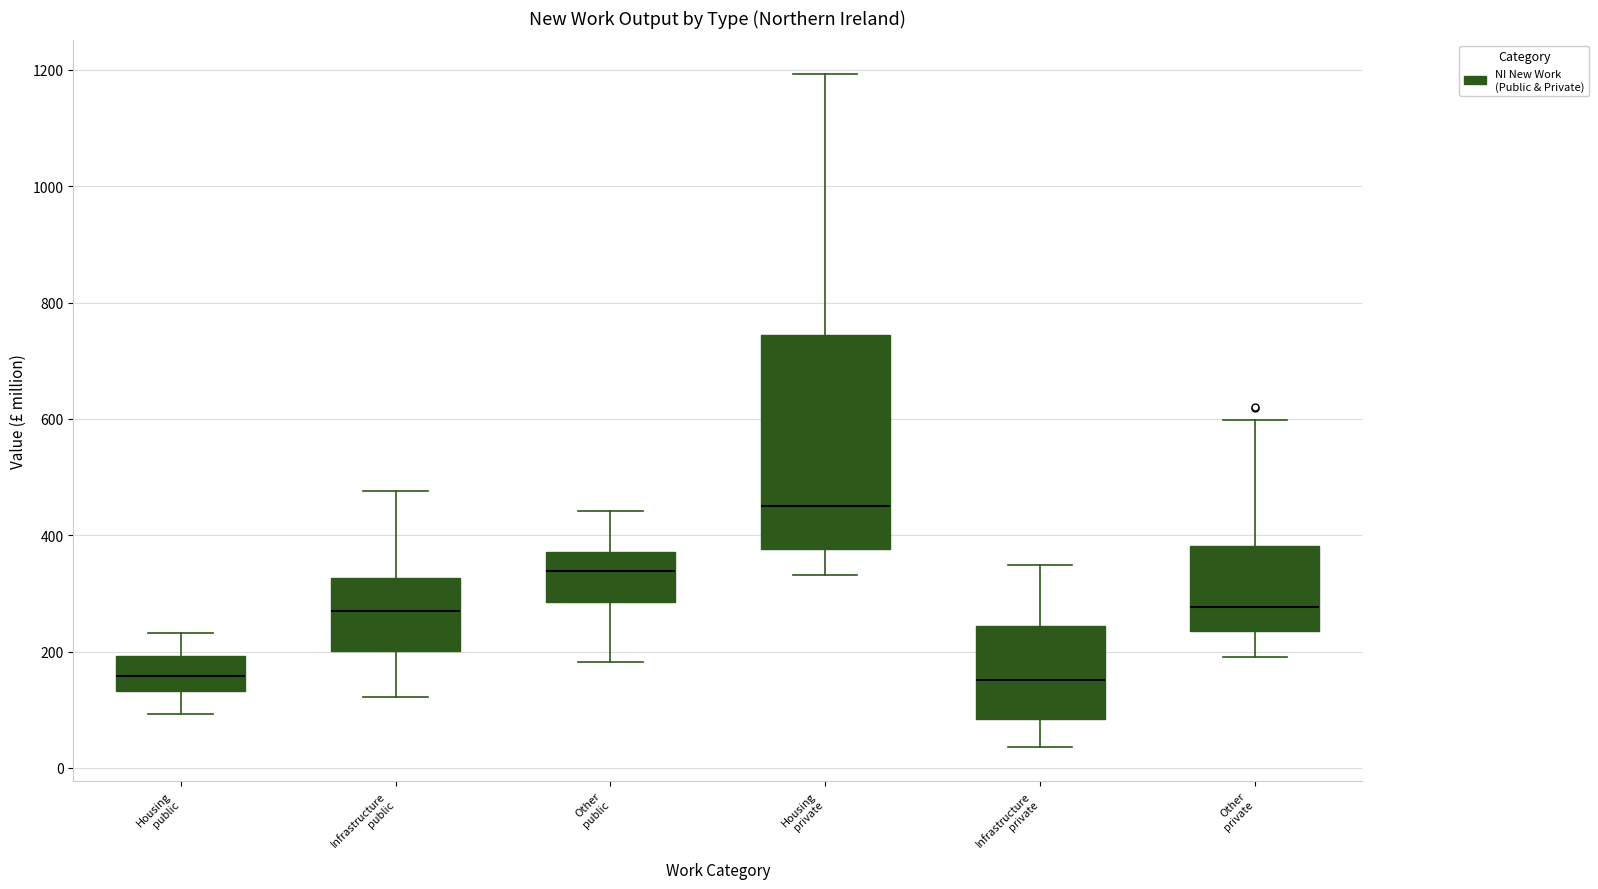

Which box's median line is the highest?

Housing private